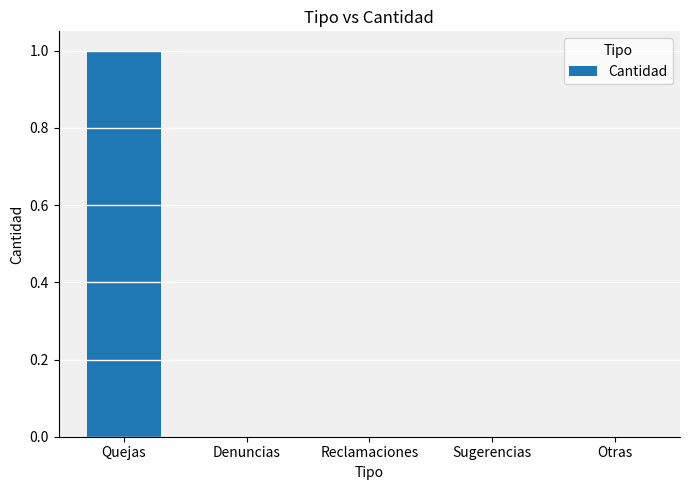

How many values are between 0 and 1?

5